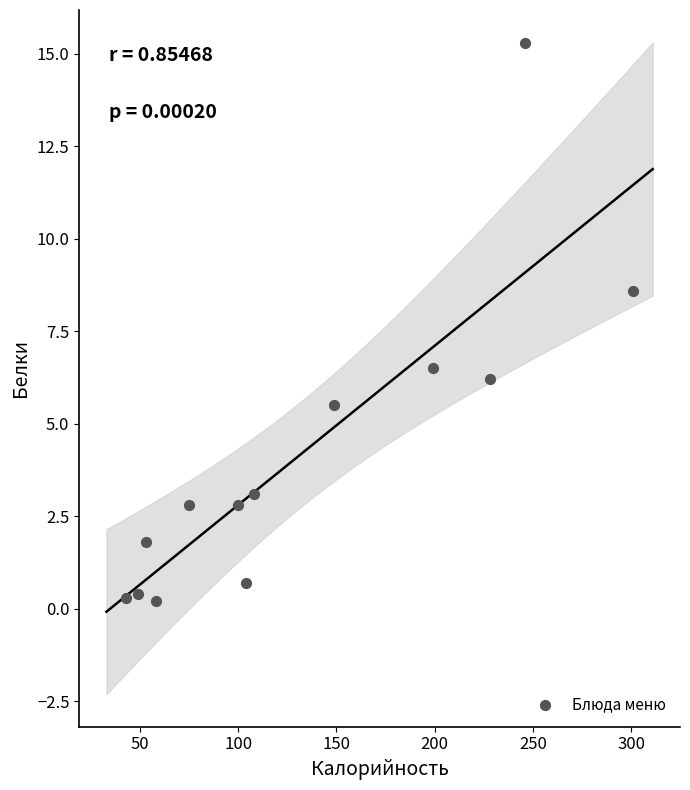

What Y value in the scatter plot is closest to 7?

6.5